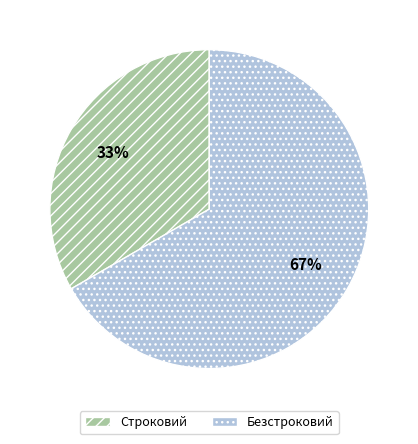

To the nearest percent, what percentage of the pie is Строковий?

33%